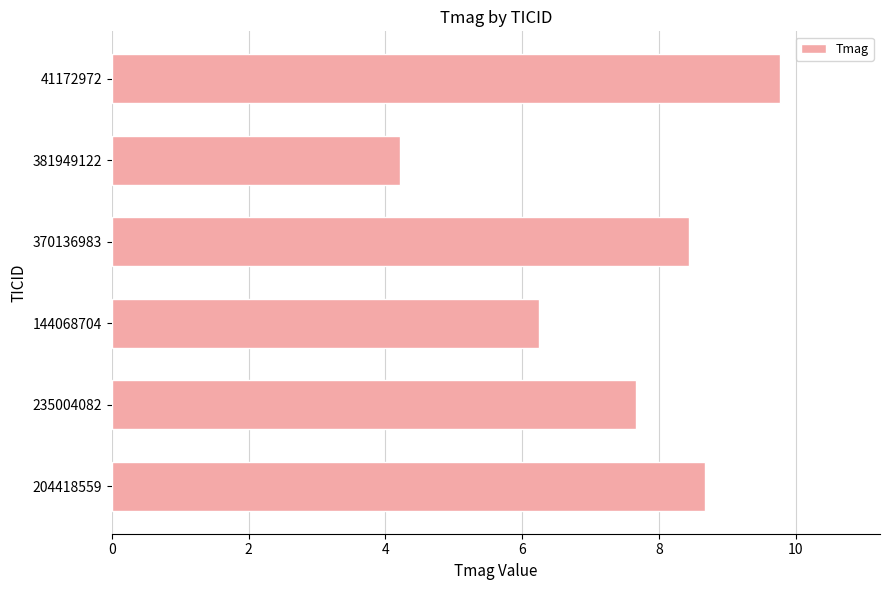

The chart shows a value of 1.8 at 204418559. True or false?

False